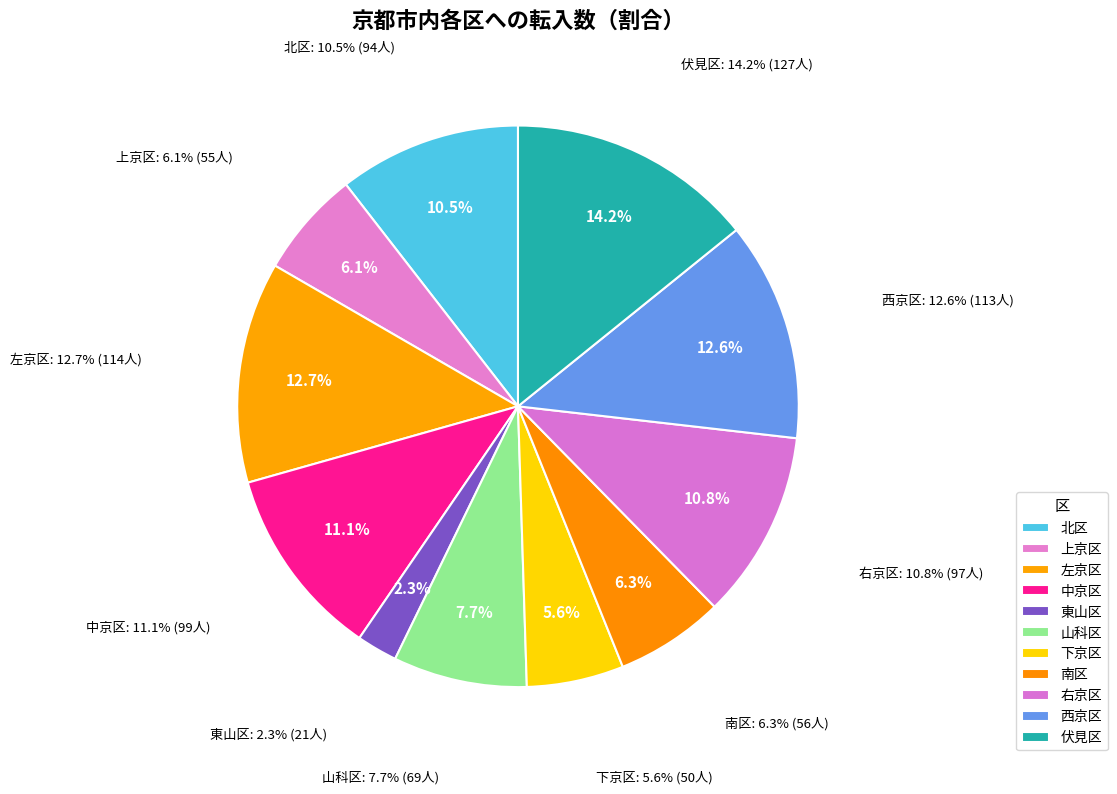

Is the sum of 右京区 and 左京区 greater than half?

No